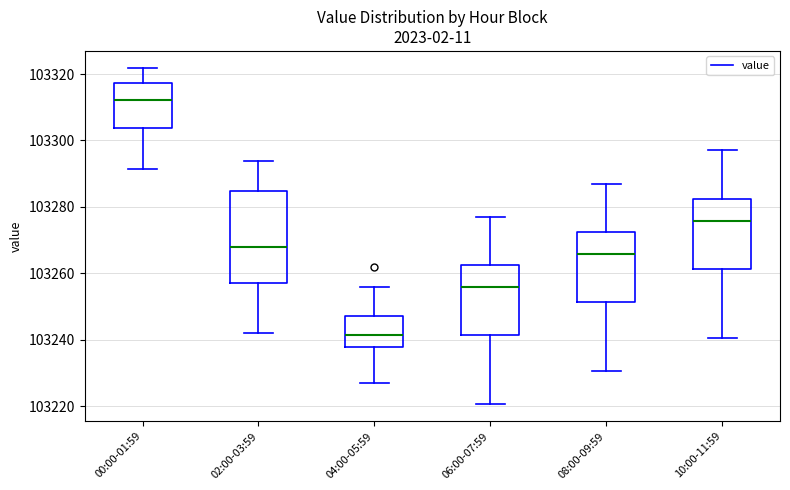

Reading left to right, read every box against the y-axis: the position of its median line, the range the box covers, and the ends of its whiskers. The values are not printed on the chart, so give them approximately, as read against the axis.

00:00-01:59: median 103312, box 103304 to 103318, whiskers 103292 to 103322
02:00-03:59: median 103268, box 103256 to 103284, whiskers 103242 to 103294
04:00-05:59: median 103242, box 103238 to 103248, whiskers 103226 to 103256
06:00-07:59: median 103256, box 103242 to 103262, whiskers 103220 to 103276
08:00-09:59: median 103266, box 103252 to 103272, whiskers 103230 to 103286
10:00-11:59: median 103276, box 103262 to 103282, whiskers 103240 to 103296